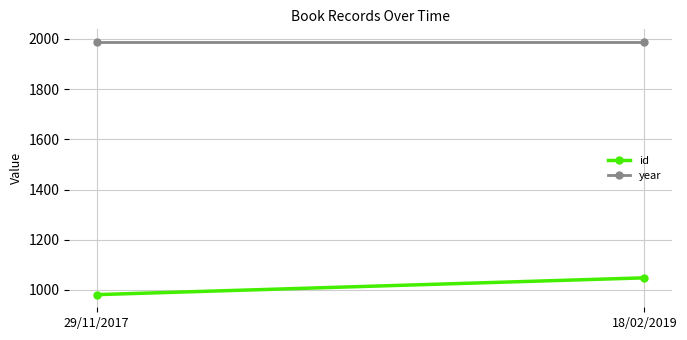

Count the number of categories in the chart.

2